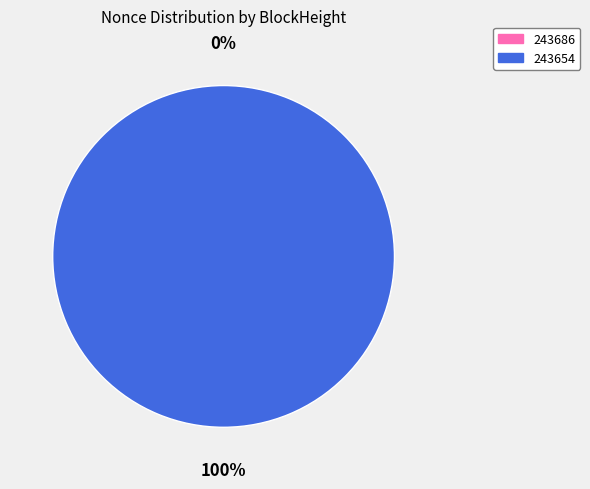

What is the total percentage of 243654 and 243686?

100.0%